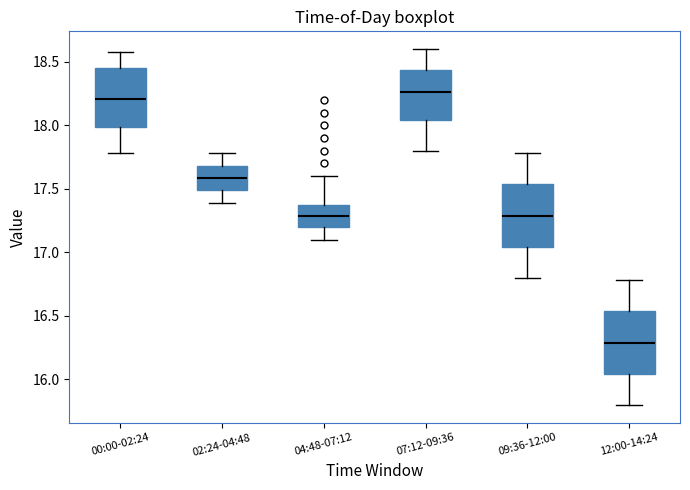

Where does the median line of the box for 09:36-12:00 sit on the y-axis? The values are not printed on the chart, so give them approximately, as read against the axis.

17.30